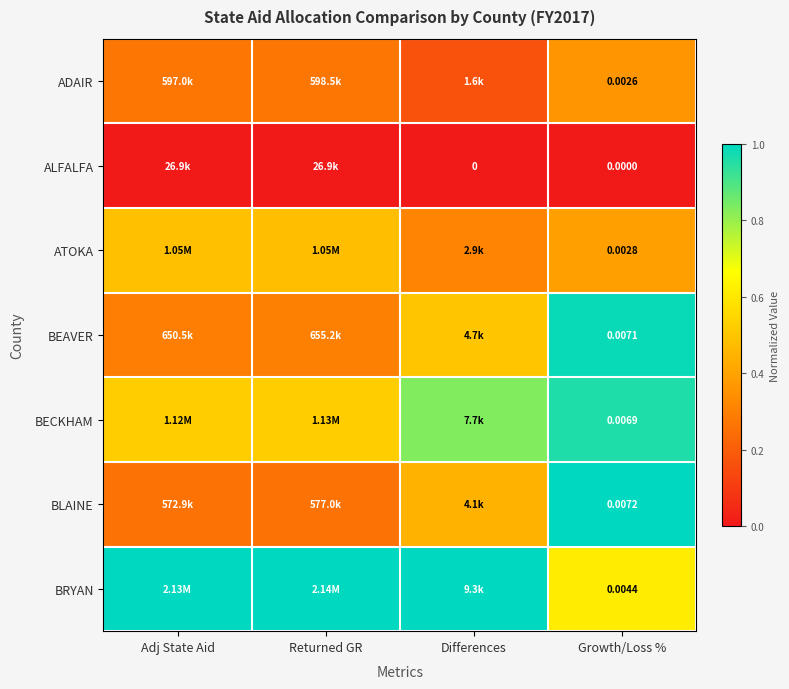

At which label does BRYAN reach its minimum?

Growth/Loss %